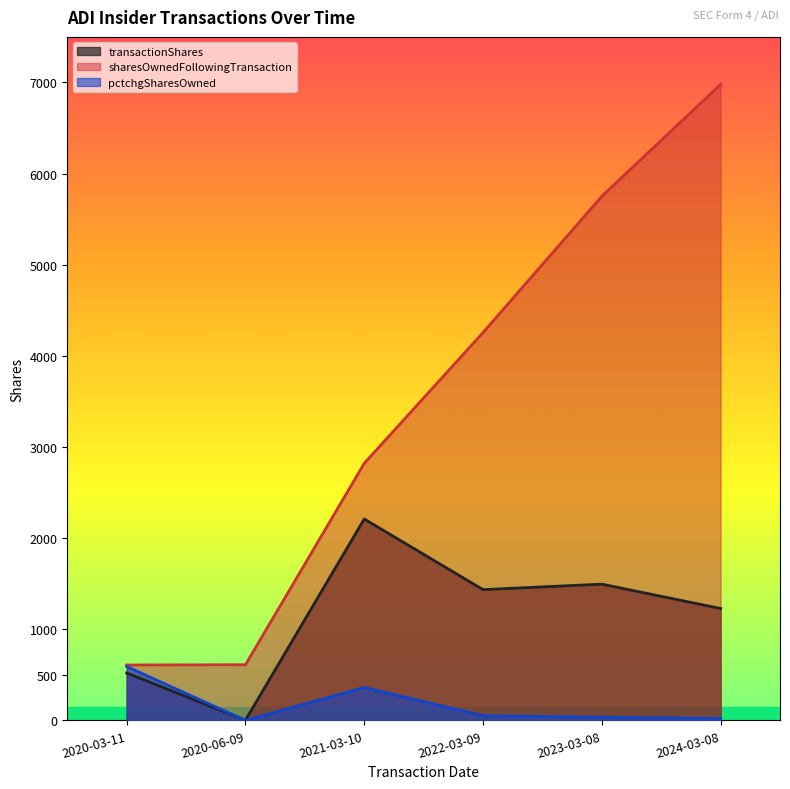

True or false: transactionShares and sharesOwnedFollowingTransaction intersect in this chart.

False